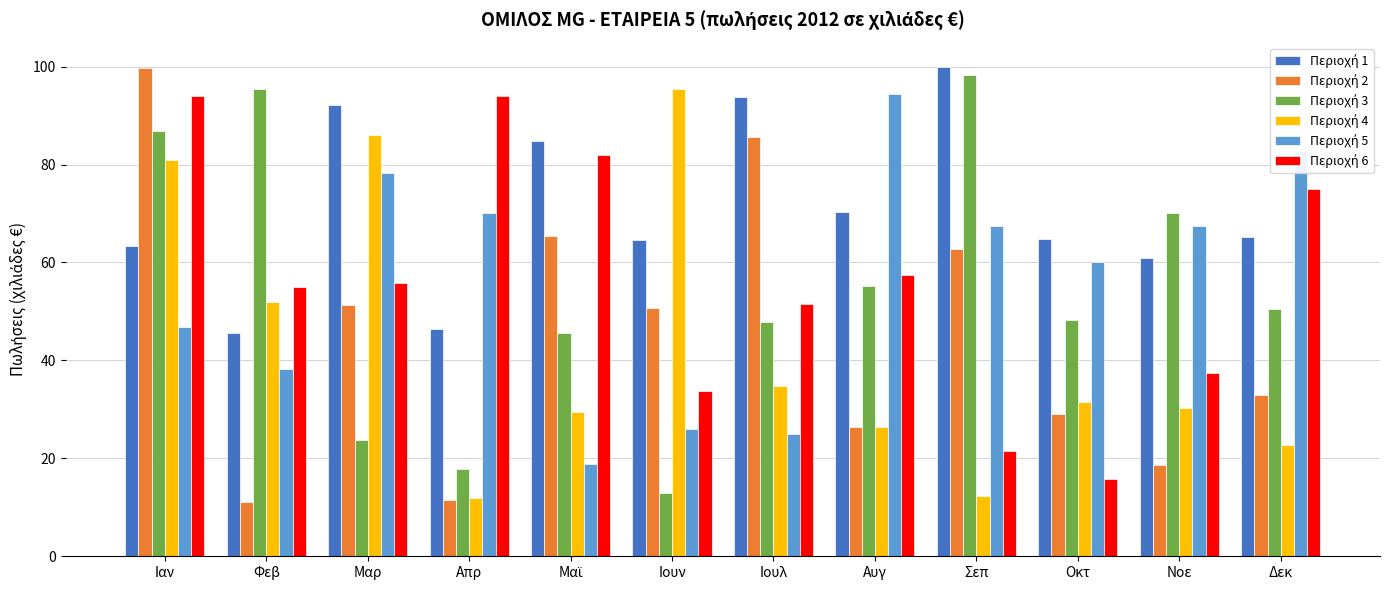

At how many categories does at least one series exceed 14?

12